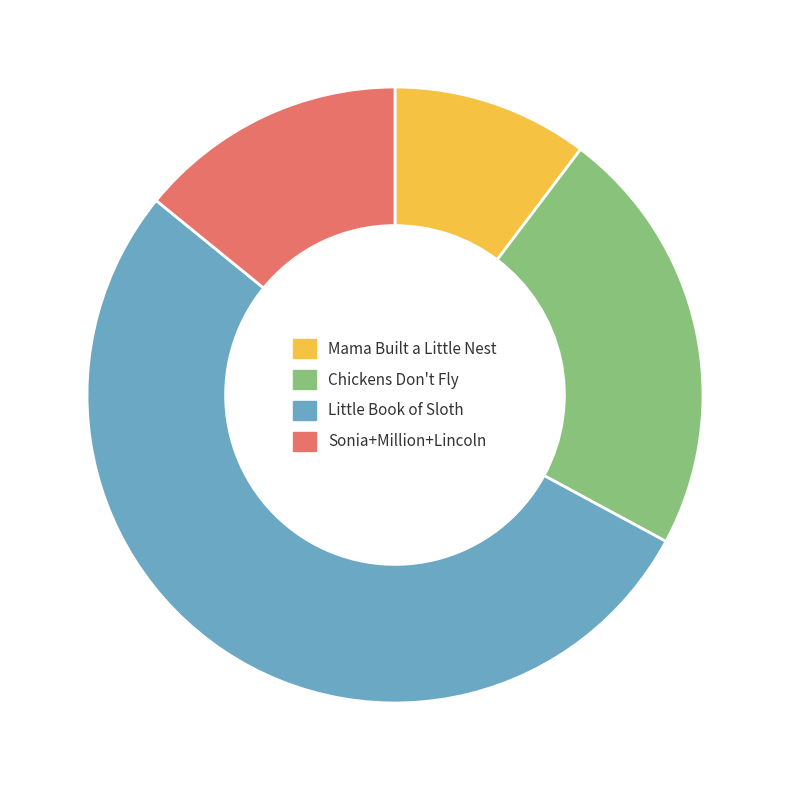

What is the smallest slice in the pie chart?

Mama Built a Little Nest